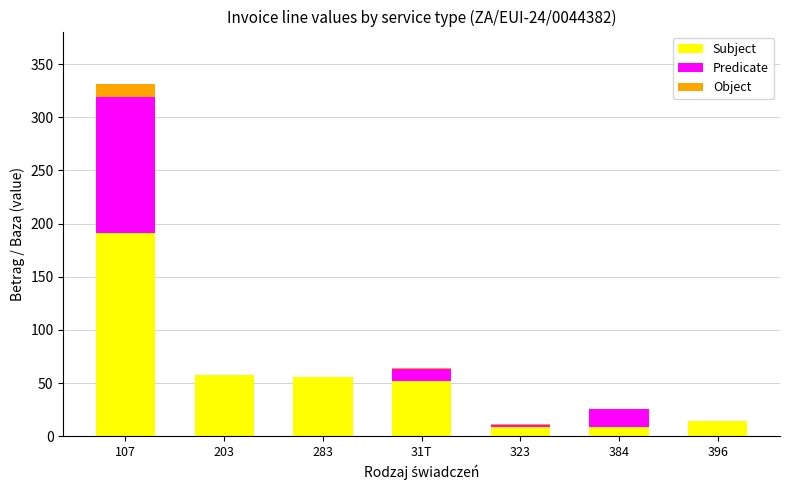

How many series are shown in this chart?

3